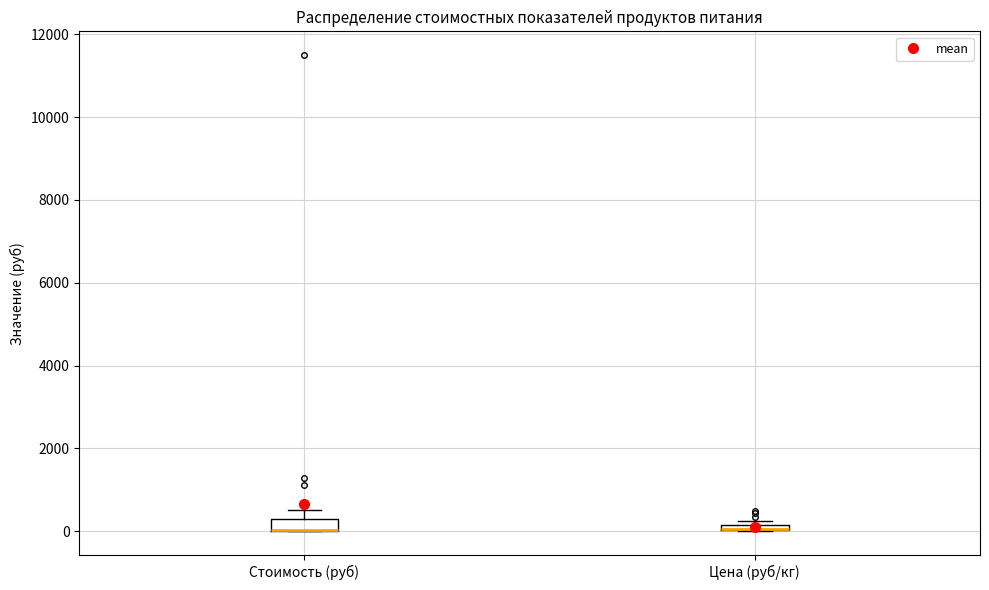

Where is the lower edge of the box for Цена (руб/кг) on the y-axis? The values are not printed on the chart, so give them approximately, as read against the axis.

0